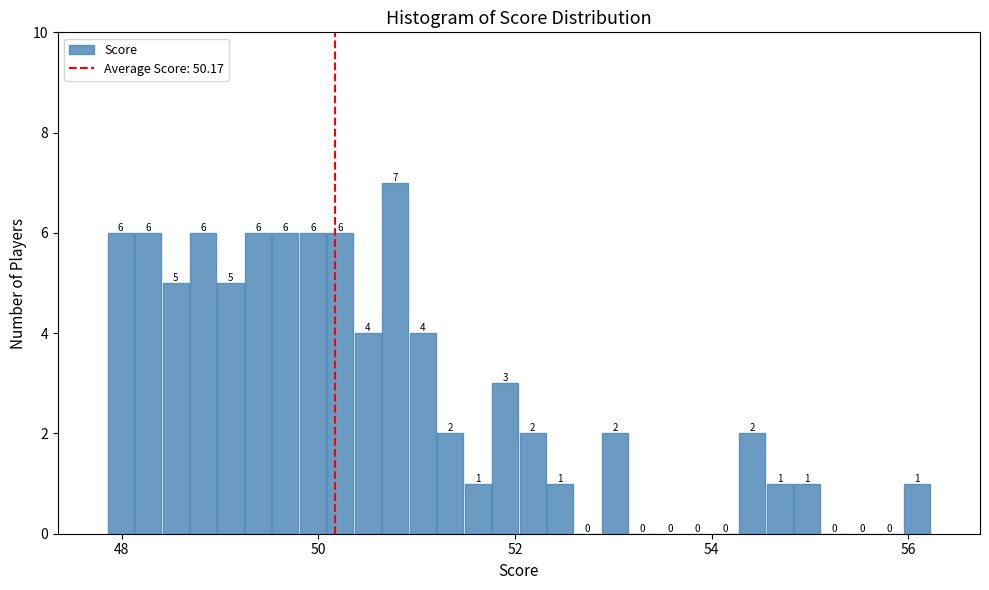

Around what value on the x-axis is the tallest bar? Give the approximate position of its centre, as read against the axis.

50.8